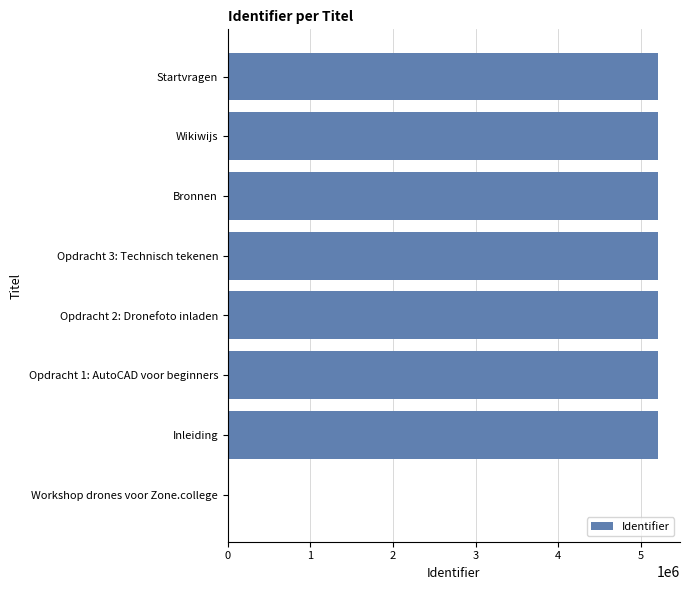

What is the sum of all values?

36494199